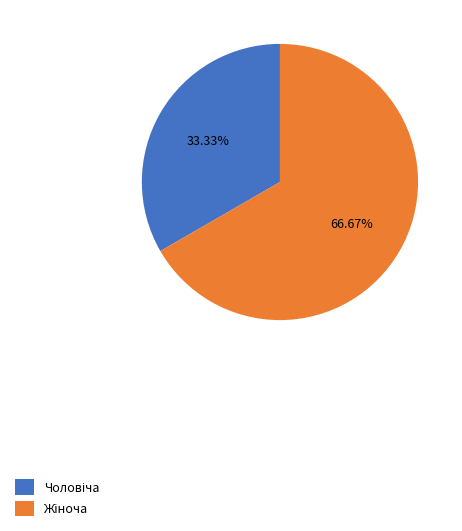

Does any single category account for the majority?

Yes